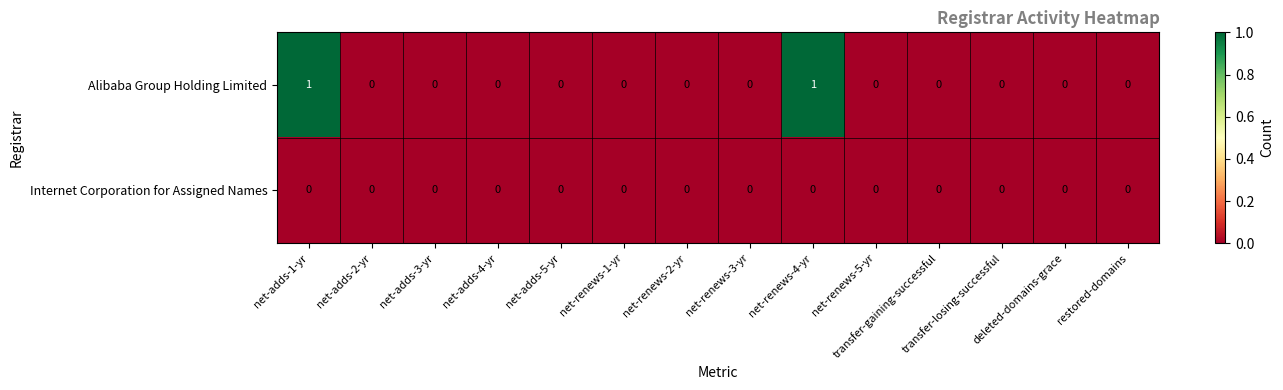

Which series has the largest total across all categories?

Alibaba Group Holding Limited